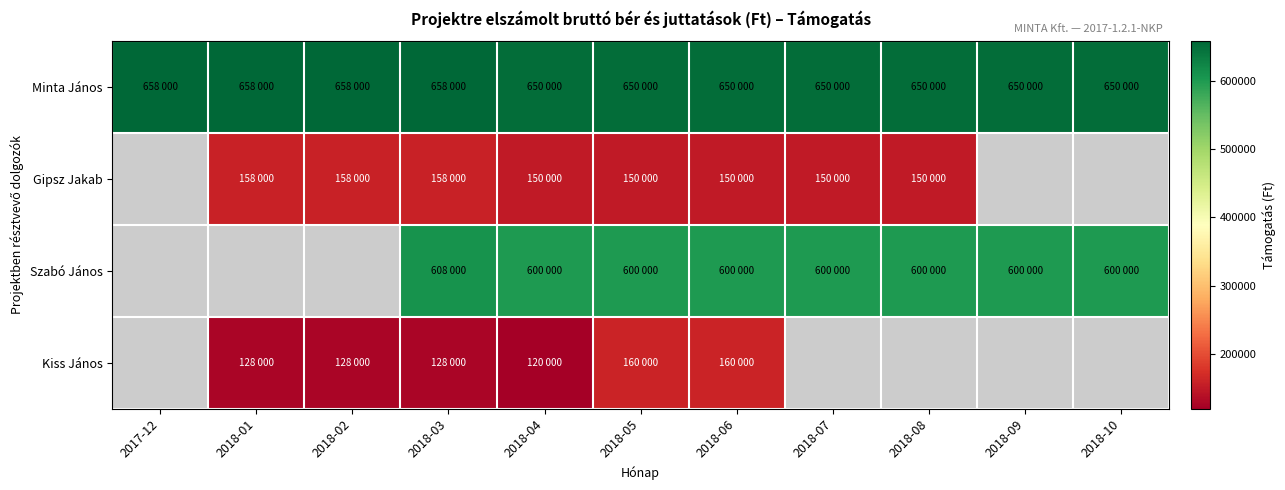

True or false: Gipsz Jakab has a value of 76607.7 at 2018-06.

False